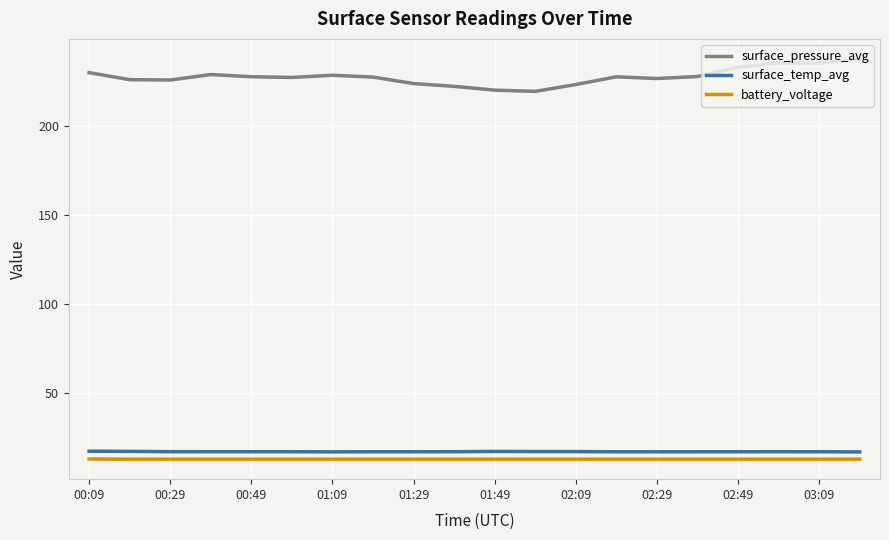

What is the highest value of the battery_voltage series?

12.8